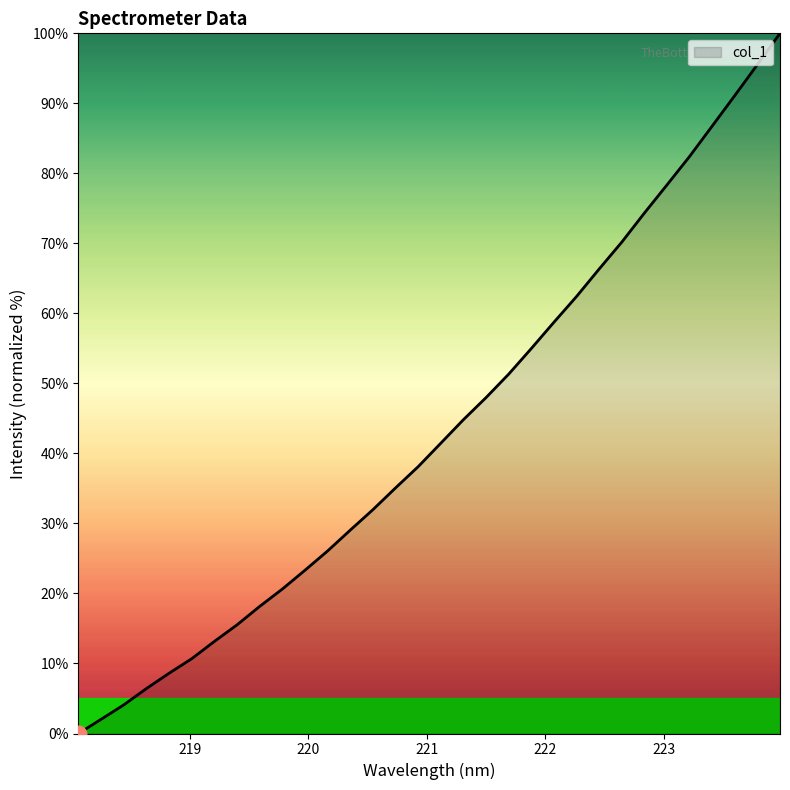

What is the difference between the maximum and minimum values?

100.0